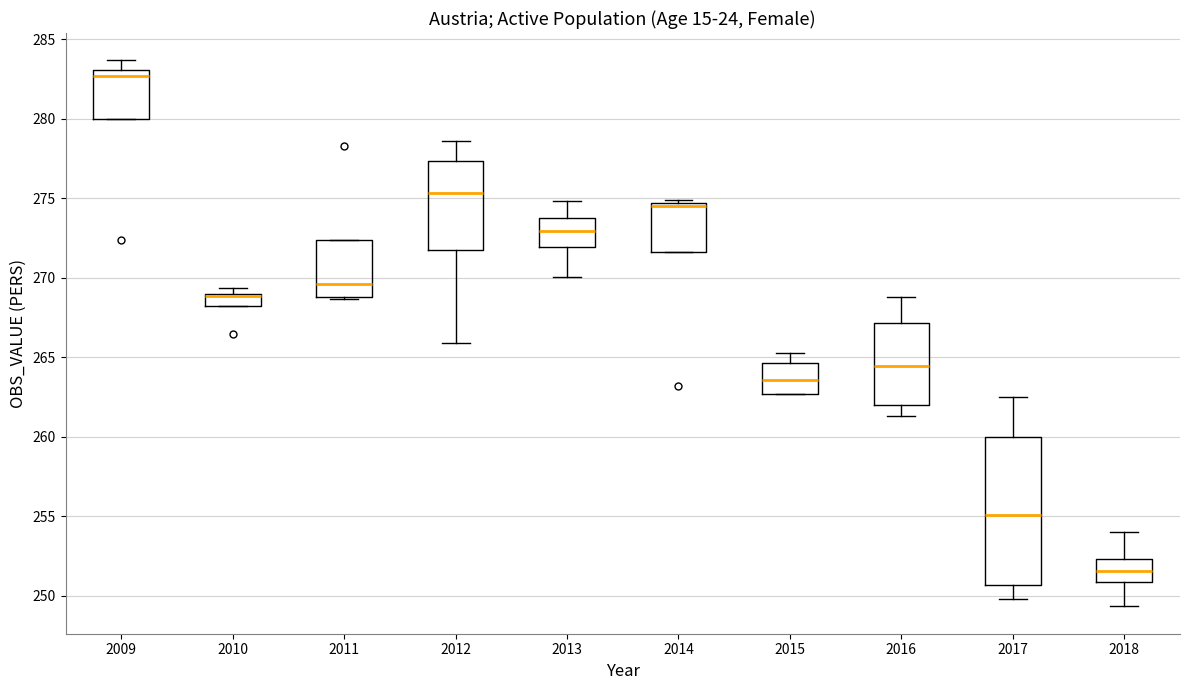

Reading left to right, read every box against the y-axis: the position of its median line, the range the box covers, and the ends of its whiskers. The values are not printed on the chart, so give them approximately, as read against the axis.

2009: median 282.5, box 280.0 to 283.0, whiskers 280.0 to 283.5
2010: median 269.0 (drawn on the box's upper edge), box 268.0 to 269.0, whiskers 268.0 to 269.5
2011: median 269.5, box 269.0 to 272.5, whiskers 268.5 to 272.5
2012: median 275.5, box 271.5 to 277.5, whiskers 266.0 to 278.5
2013: median 273.0, box 272.0 to 273.5, whiskers 270.0 to 275.0
2014: median 274.5 (just below the box's upper edge), box 271.5 to 274.5, whiskers 271.5 to 275.0
2015: median 263.5, box 262.5 to 264.5, whiskers 262.5 to 265.5
2016: median 264.5, box 262.0 to 267.0, whiskers 261.5 to 269.0
2017: median 255.0, box 250.5 to 260.0, whiskers 250.0 to 262.5
2018: median 251.5, box 251.0 to 252.5, whiskers 249.5 to 254.0